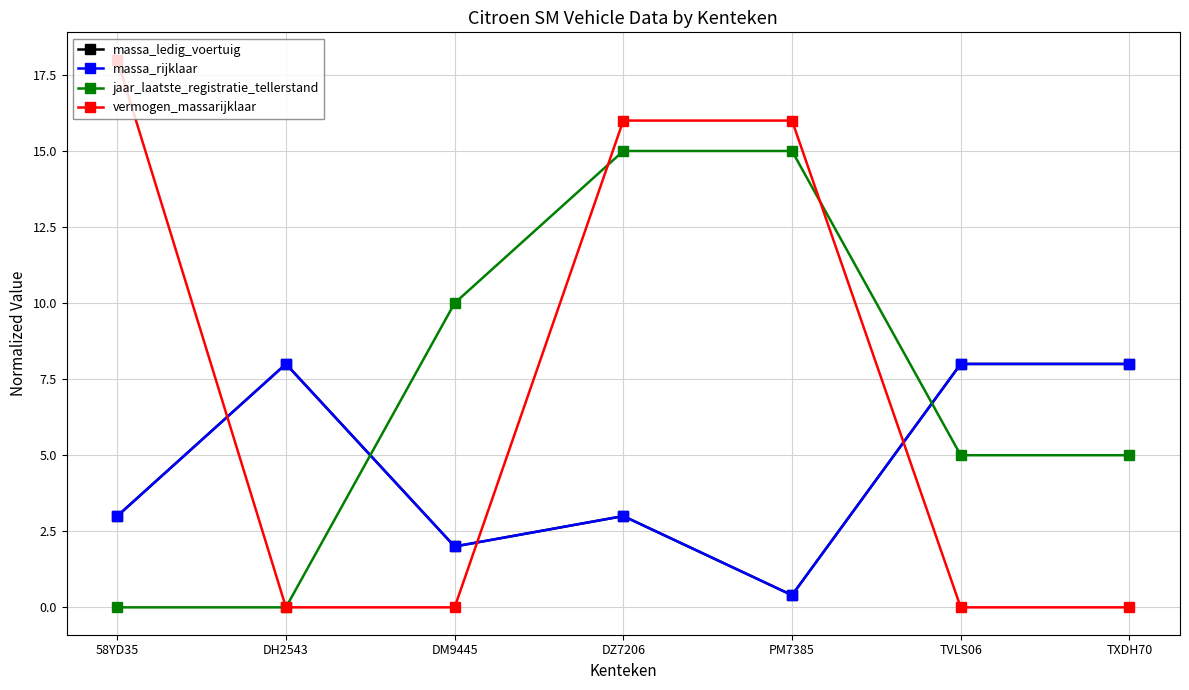

Reading left to right, what are all the values shown in this chart?

massa_ledig_voertuig: 58YD35=3.0	DH2543=8.0	DM9445=2.0	DZ7206=3.0	PM7385=0.4	TVLS06=8.0	TXDH70=8.0
massa_rijklaar: 58YD35=3.0	DH2543=8.0	DM9445=2.0	DZ7206=3.0	PM7385=0.4	TVLS06=8.0	TXDH70=8.0
jaar_laatste_registratie_tellerstand: 58YD35=0.0	DH2543=0.0	DM9445=10.0	DZ7206=15.0	PM7385=15.0	TVLS06=5.0	TXDH70=5.0
vermogen_massarijklaar: 58YD35=18.0	DH2543=0.0	DM9445=0.0	DZ7206=16.0	PM7385=16.0	TVLS06=0.0	TXDH70=0.0